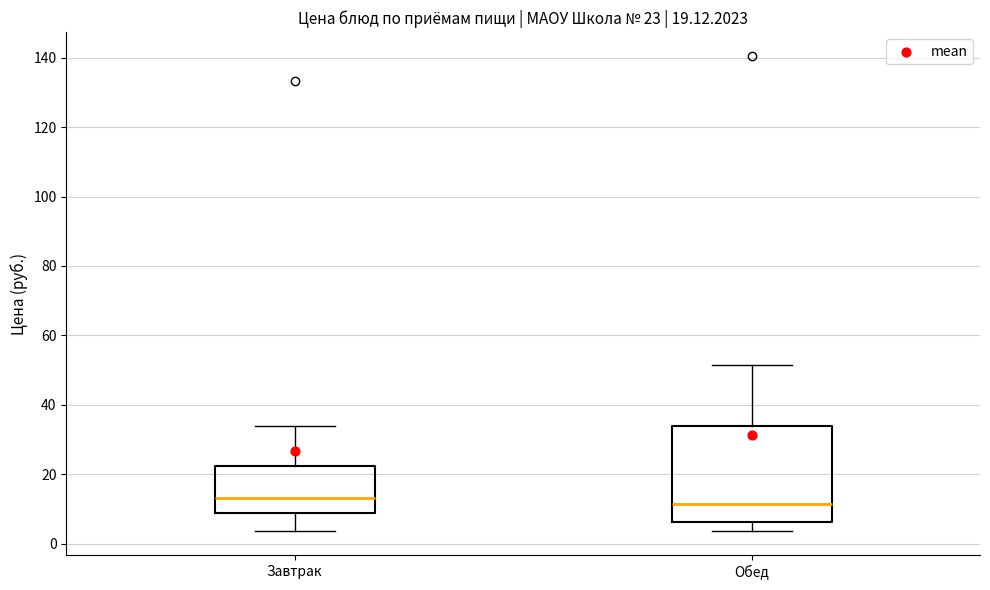

Which box is the tallest, from its lower edge to its upper edge?

Обед